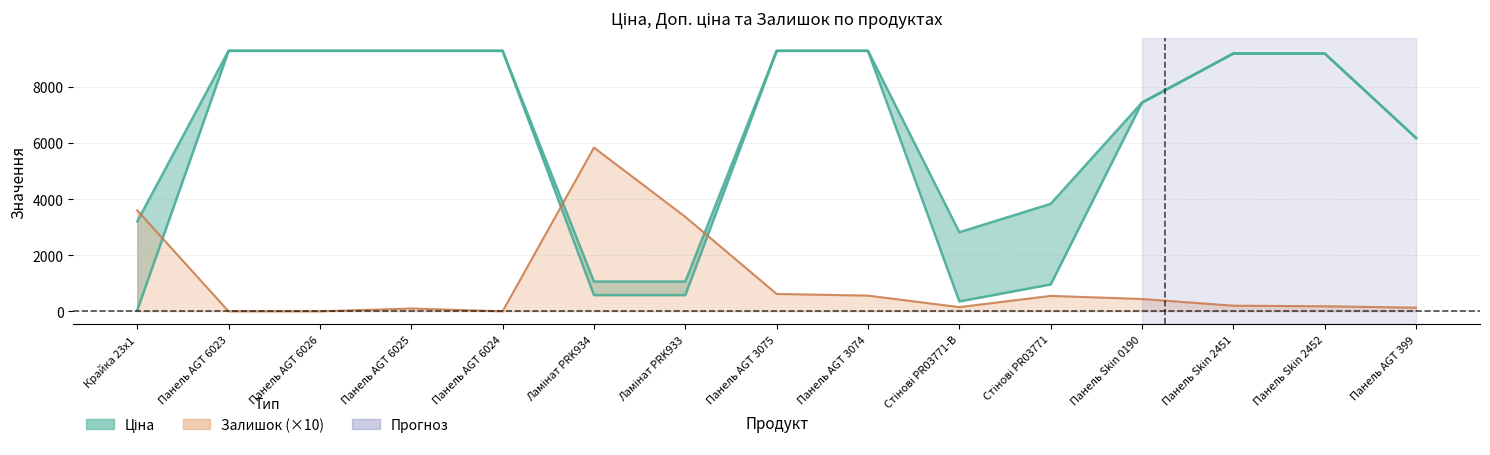

How many data points in Ціна are above 9196?

8